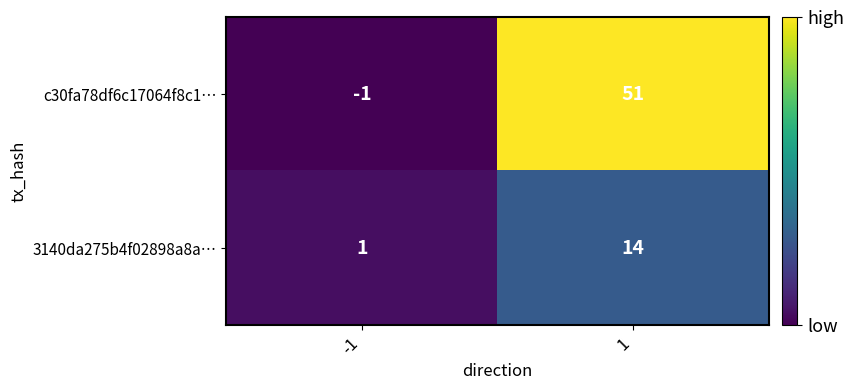

At which category is the sum across all series the highest?

1